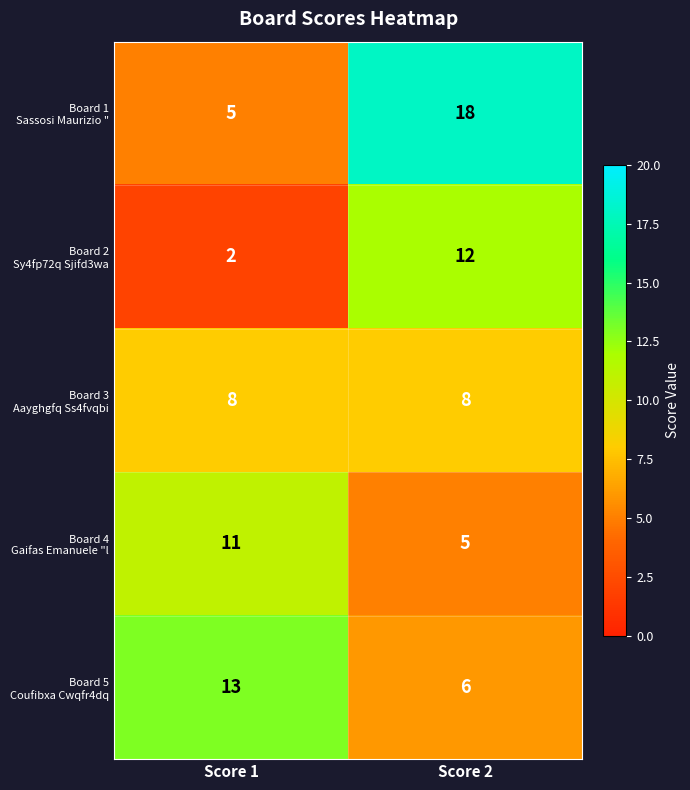

How many series are shown in this chart?

5